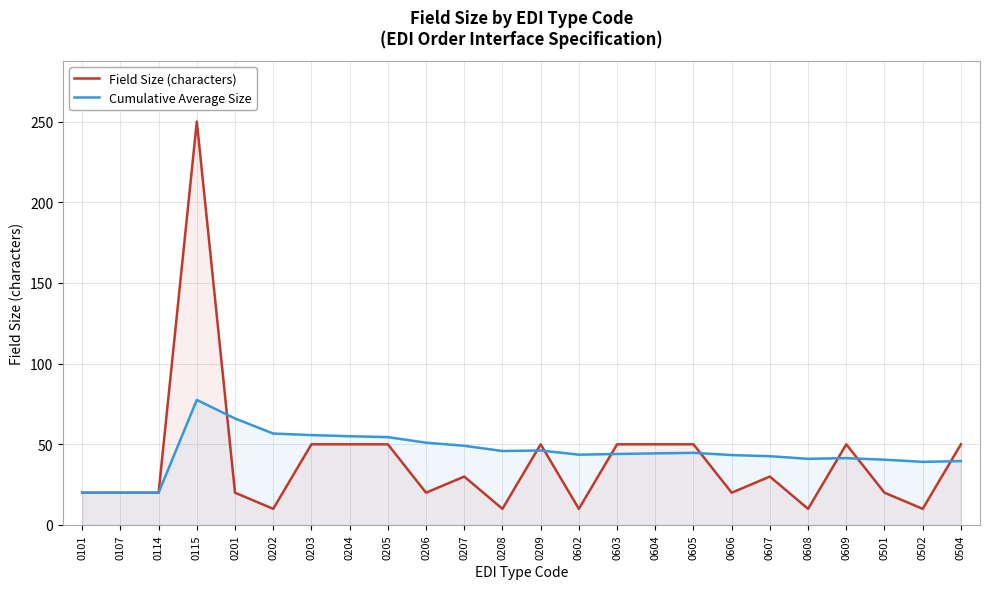

At which category does Field Size (characters) reach its first local valley?

0202